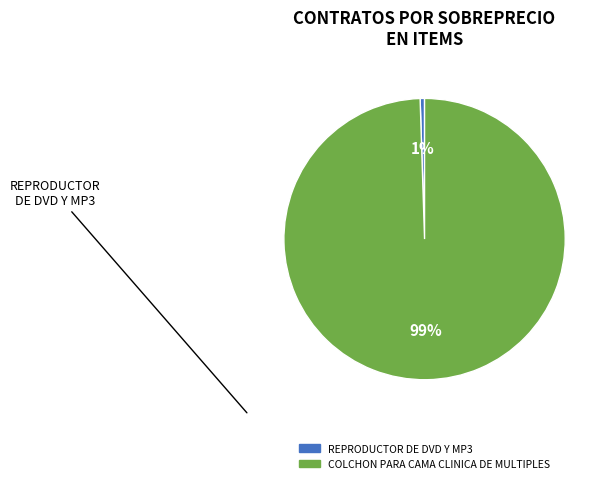

Between COLCHON PARA CAMA CLINICA DE MULTIPLES and REPRODUCTOR DE DVD Y MP3, which is larger?

COLCHON PARA CAMA CLINICA DE MULTIPLES